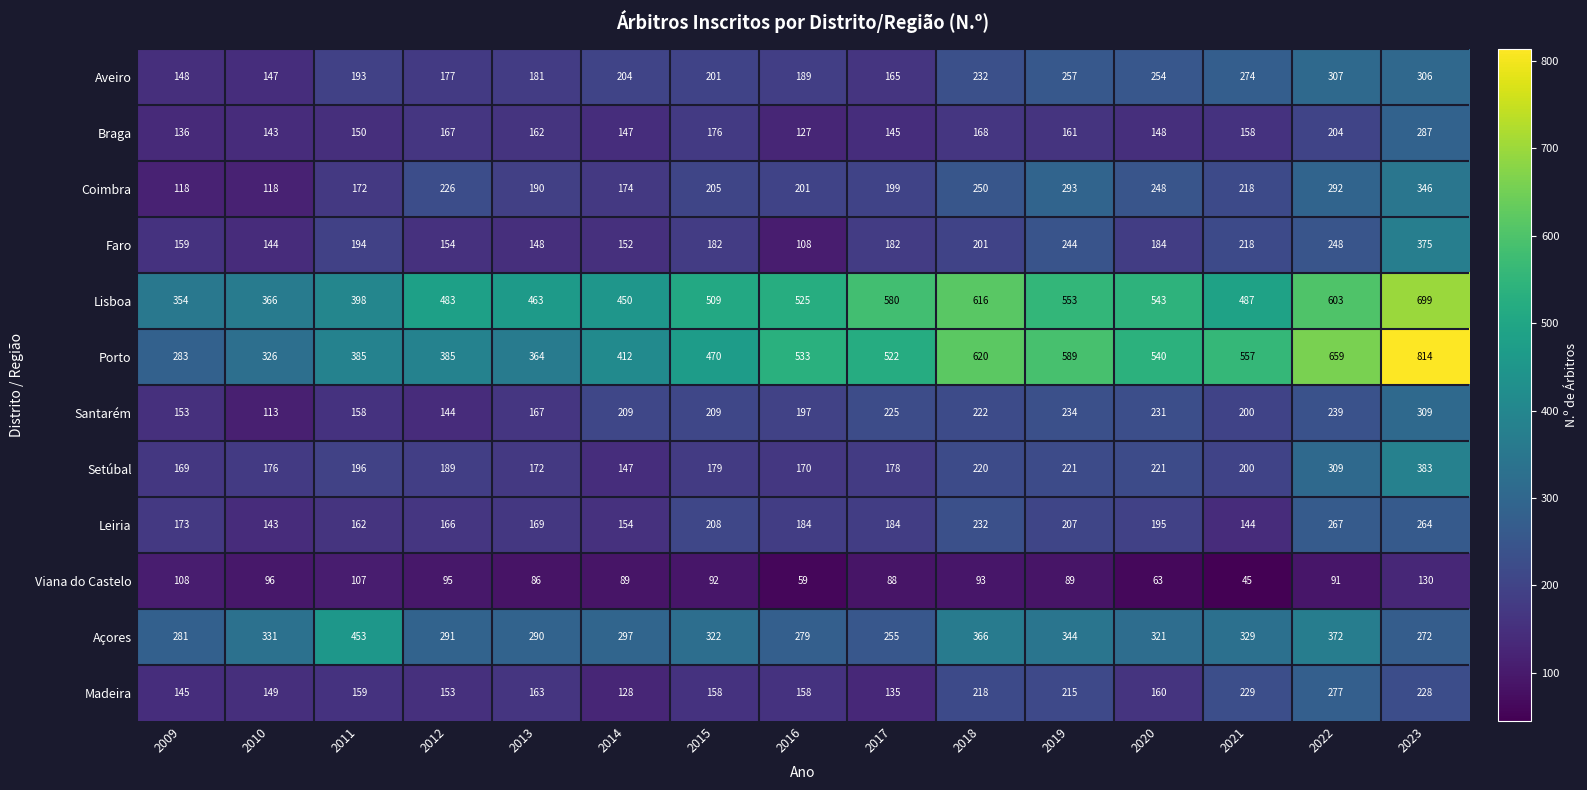

True or false: Aveiro has a value of 254 at 2020.

True